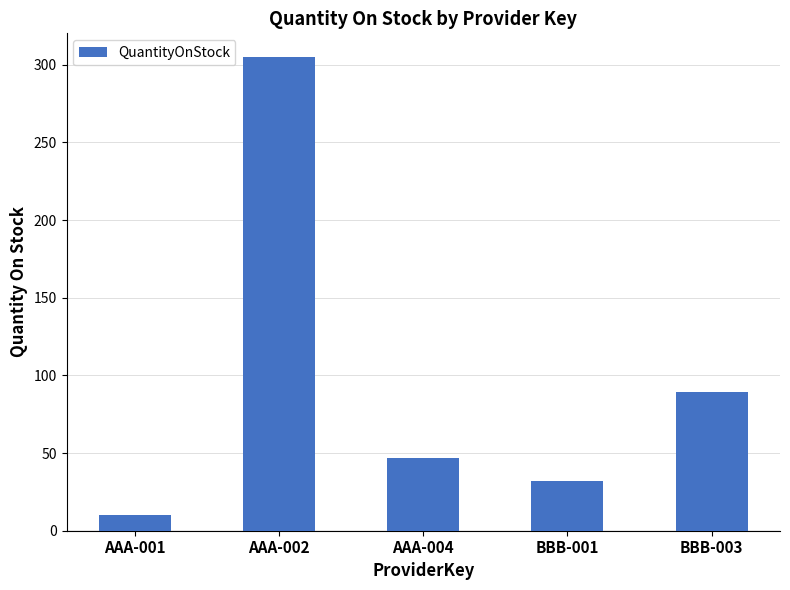

How many bars are there in total?

5